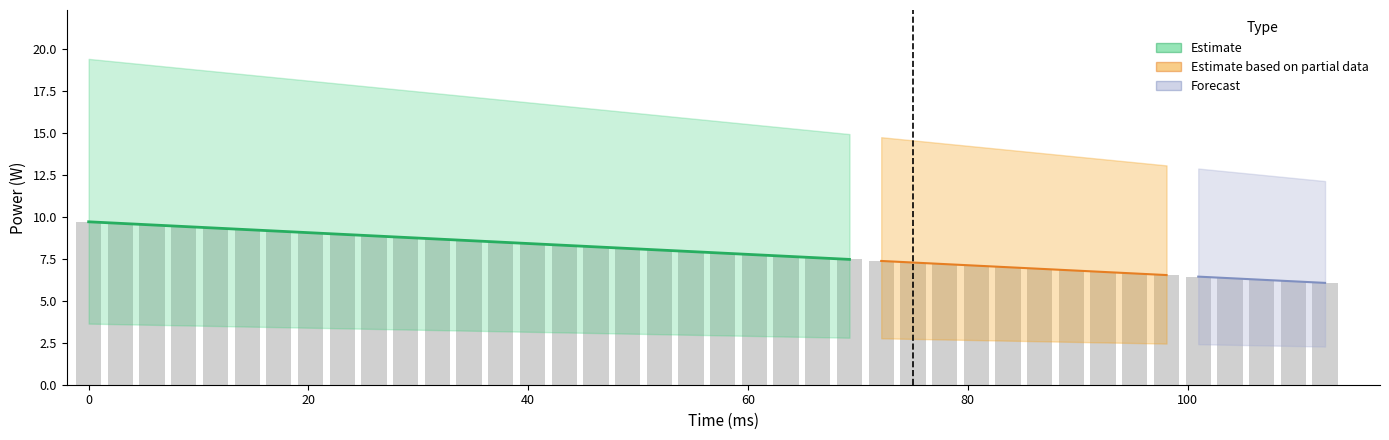

How many groups of bars are there?

40